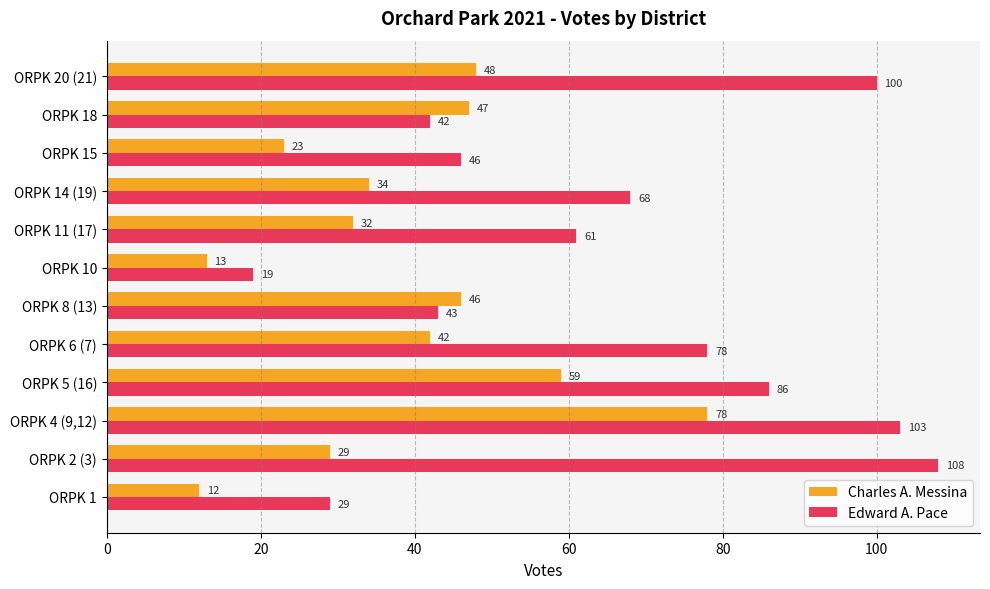

What is the average value of the Edward A. Pace series?

65